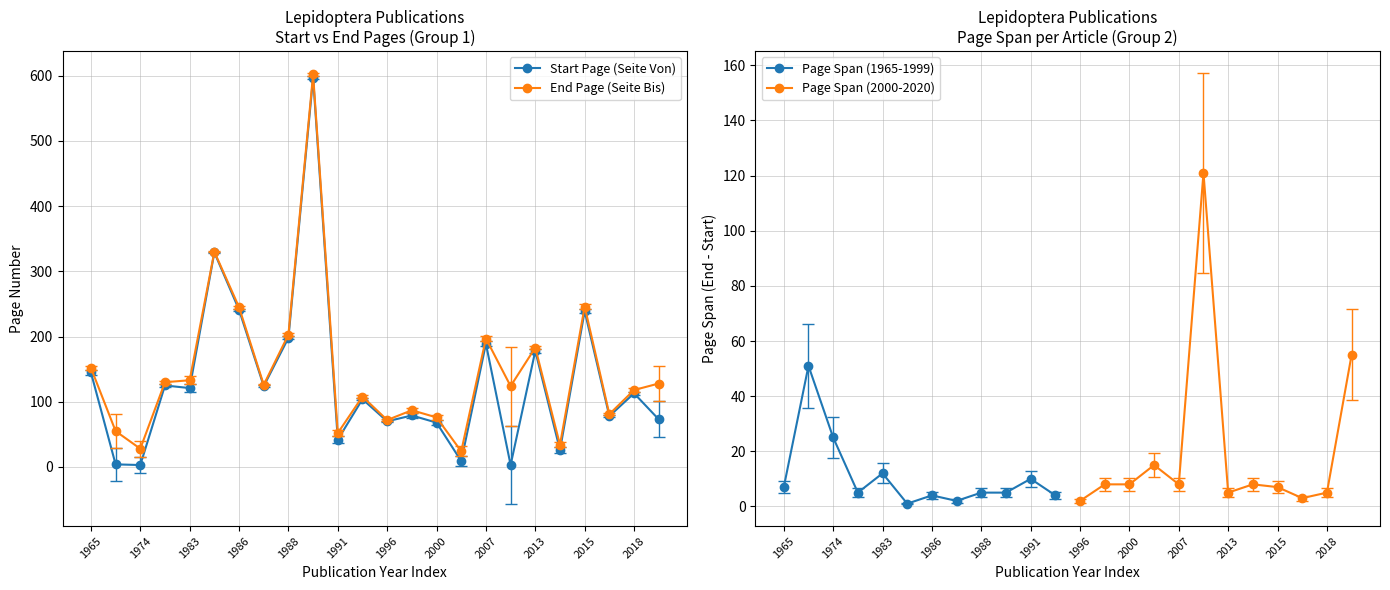

List the series in order of their peak value, highest first.

Seite Bis (end page), Seite Von (start page)